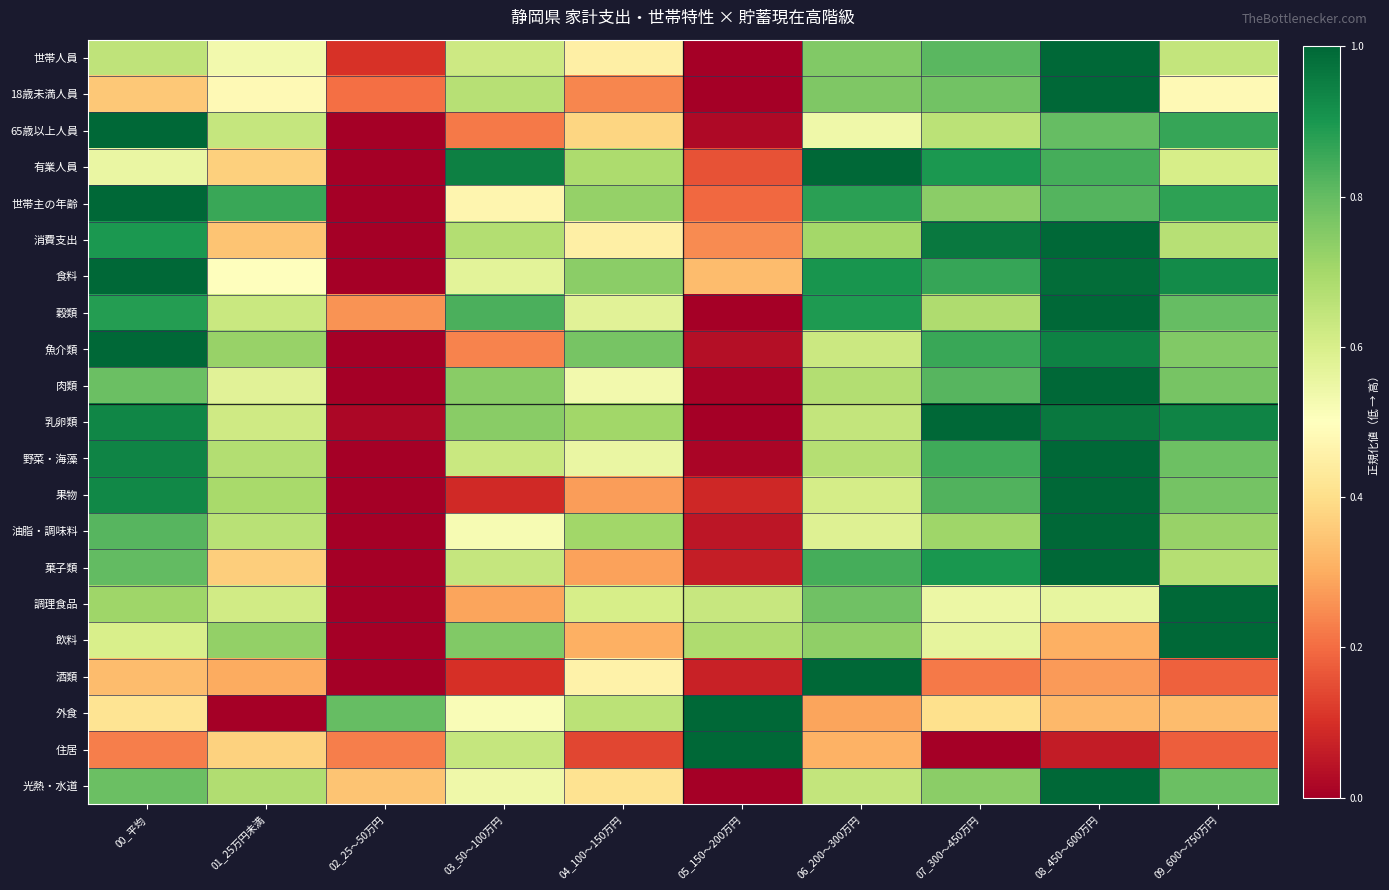

How many series are shown in this chart?

21